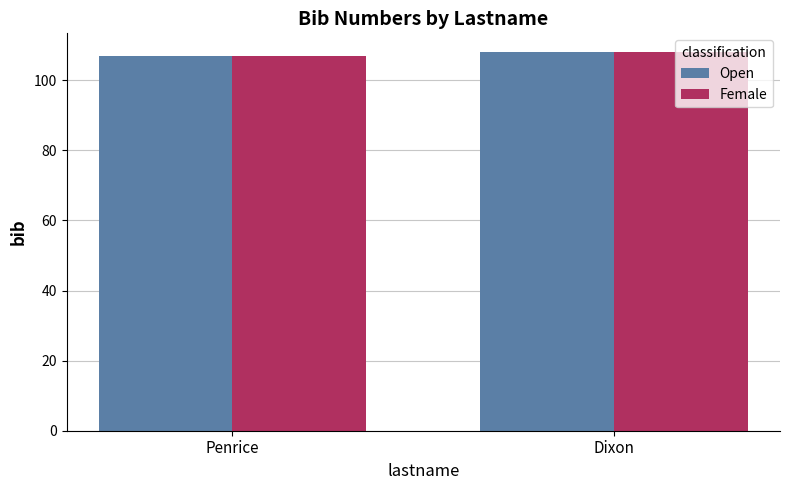

What is the value of the Open bar at the 2nd from the left?

108